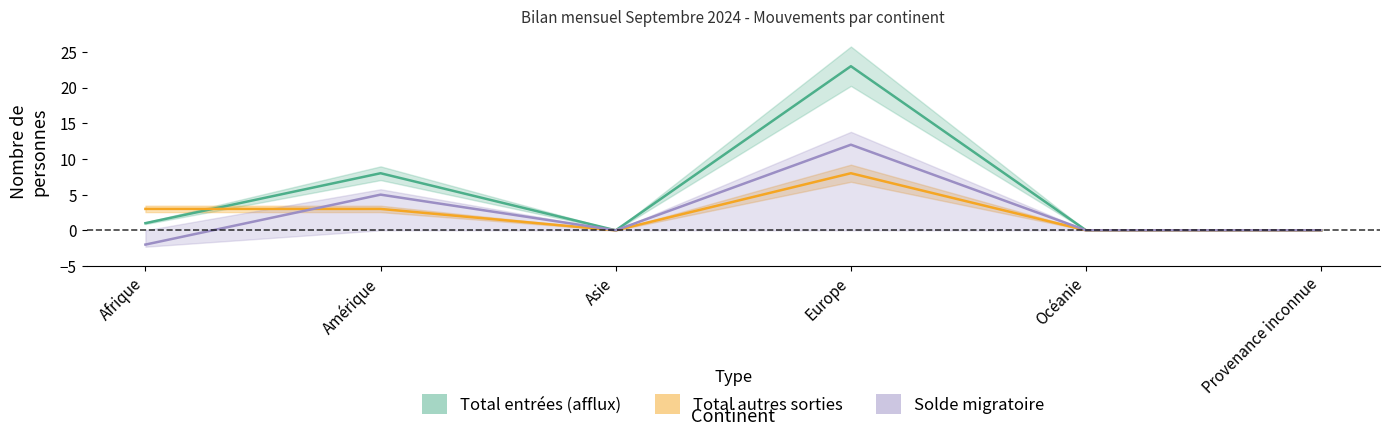

How many data points in Solde migratoire are above 0?

2